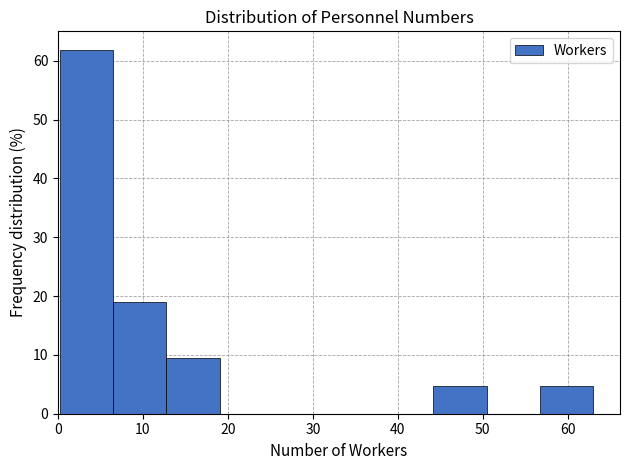

Reading left to right, transcribe this chart: for each bar, give the range it covers on the x-axis and its height. Neither the bar edges nor the heights are printed on the chart, so give them approximately, as read against the axes.

0 to 6: 62
6 to 13: 19
13 to 19: 10
19 to 25: 0
25 to 32: 0
32 to 38: 0
38 to 44: 0
44 to 50: 5
50 to 57: 0
57 to 63: 5